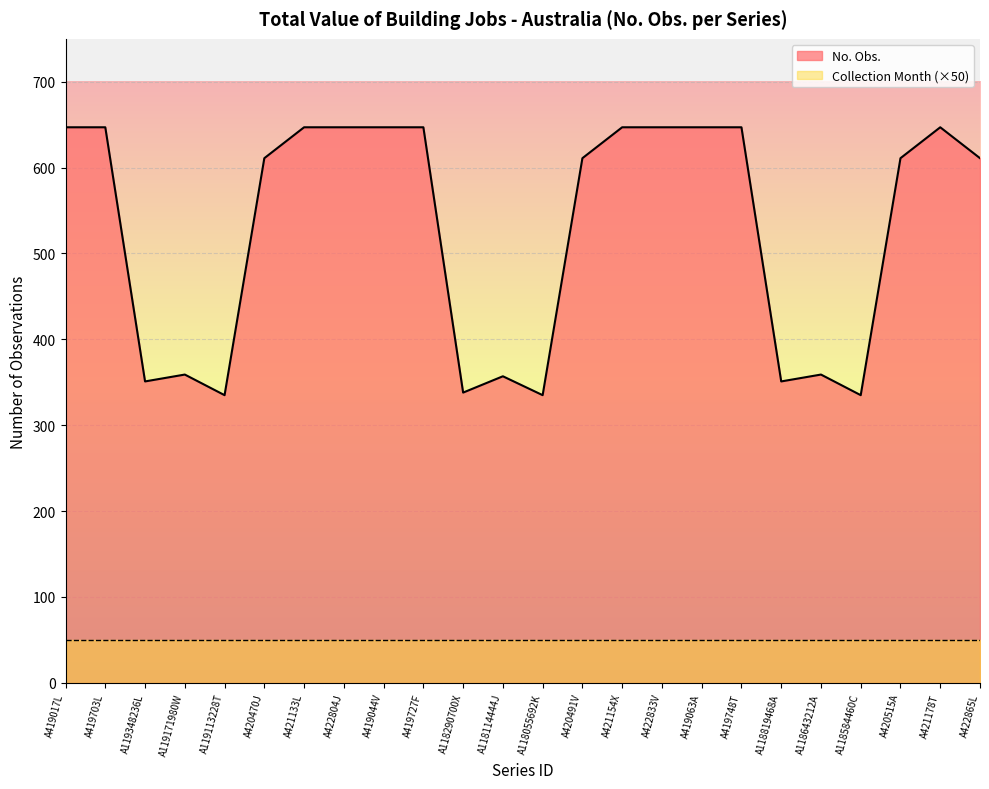

What is the average value?

528